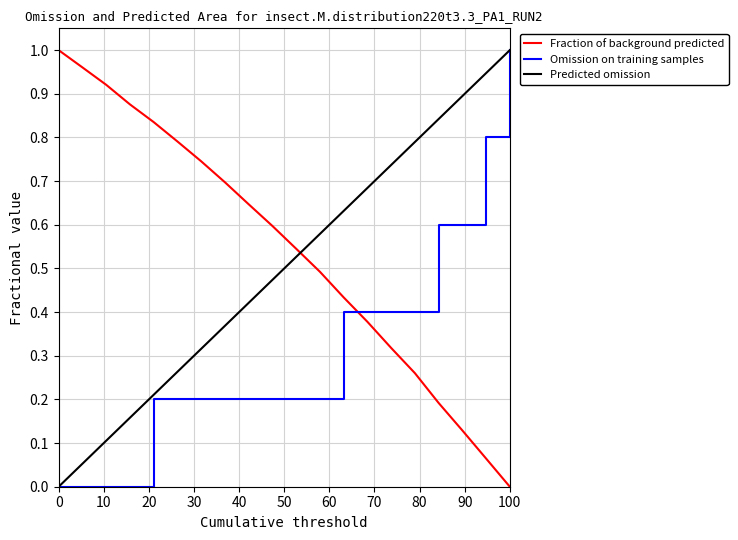

How many times do Fraction of background predicted and Omission on training samples cross each other?

1